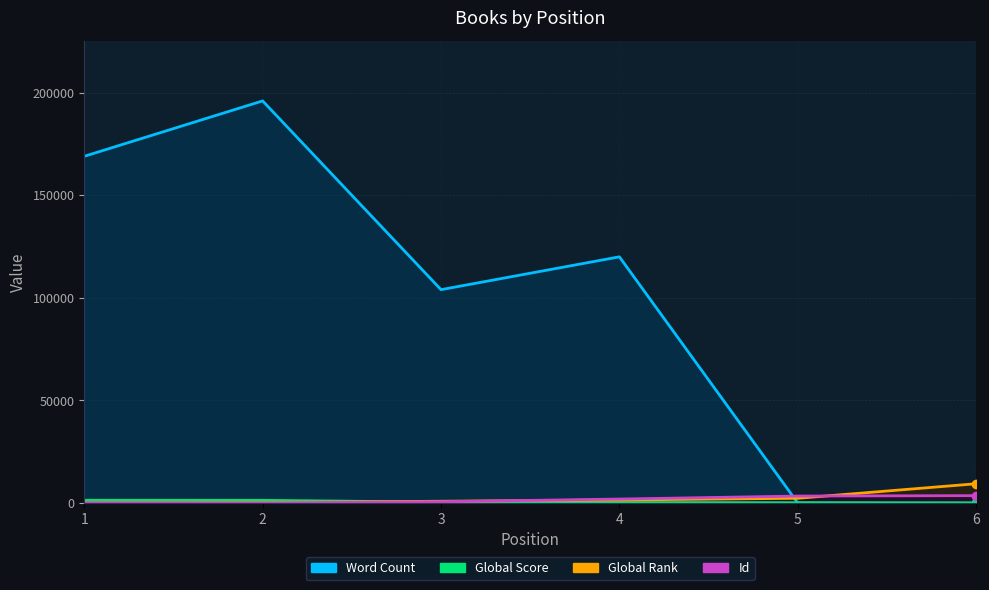

At 6, list the series in order from smallest to largest.

Word Count, Global Score, Id, Global Rank